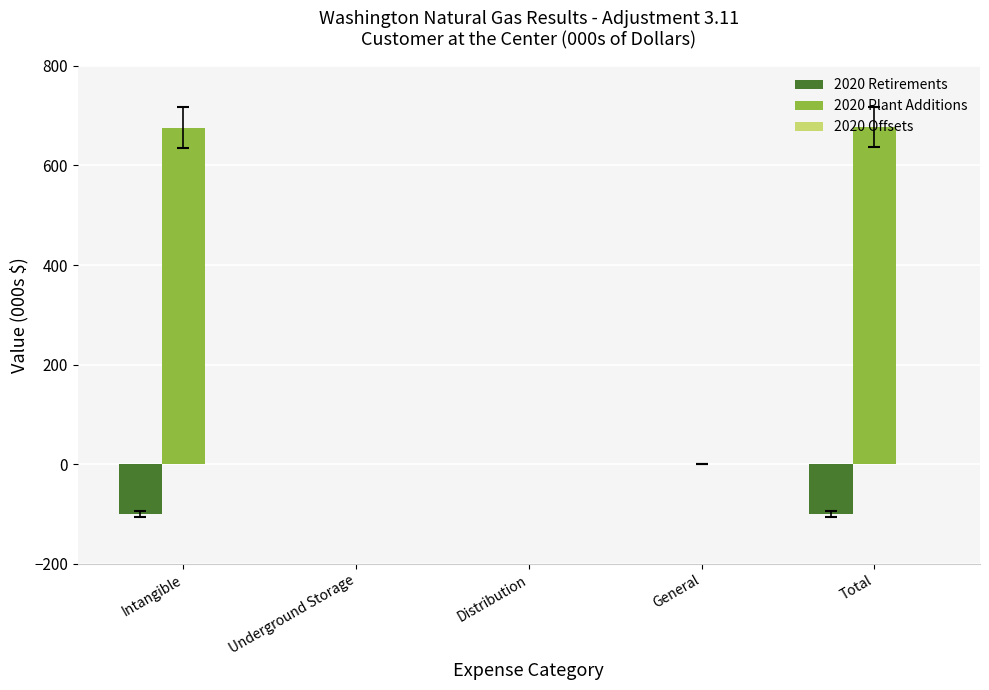

What is the total value across all series at Total?

576.9